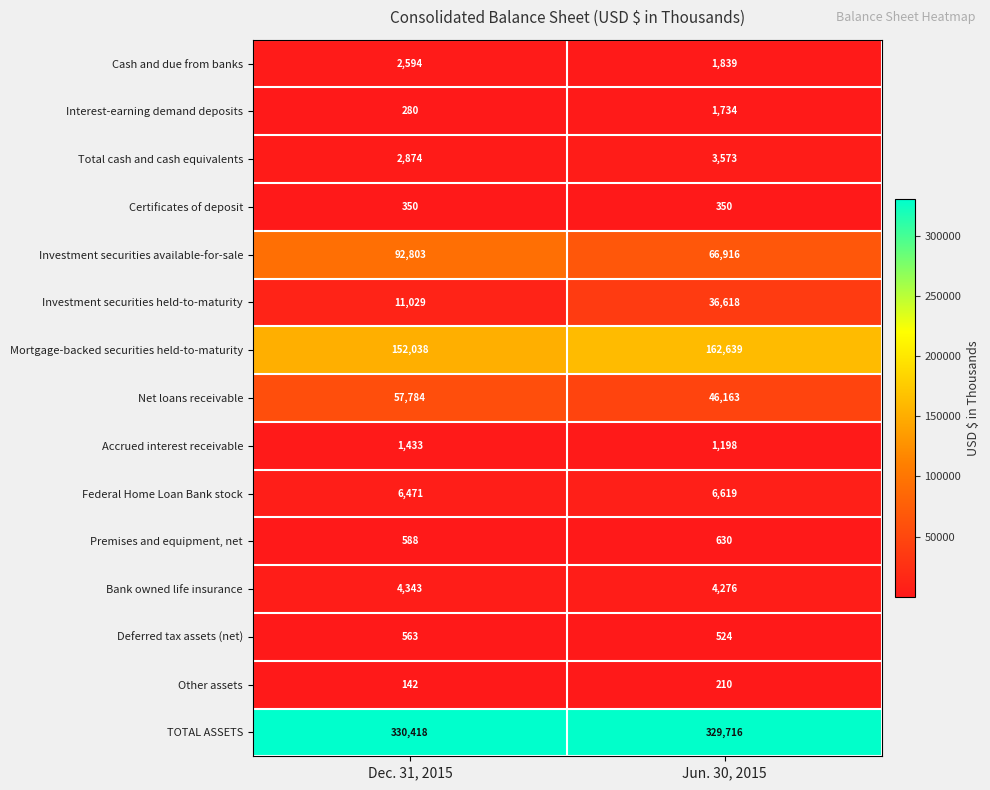

Rank the series at Dec. 31, 2015 from lowest to highest value.

Other assets, Interest-earning demand deposits, Certificates of deposit, Deferred tax assets (net), Premises and equipment, net, Accrued interest receivable, Cash and due from banks, Total cash and cash equivalents, Bank owned life insurance, Federal Home Loan Bank stock, Investment securities held-to-maturity, Net loans receivable, Investment securities available-for-sale, Mortgage-backed securities held-to-maturity, TOTAL ASSETS